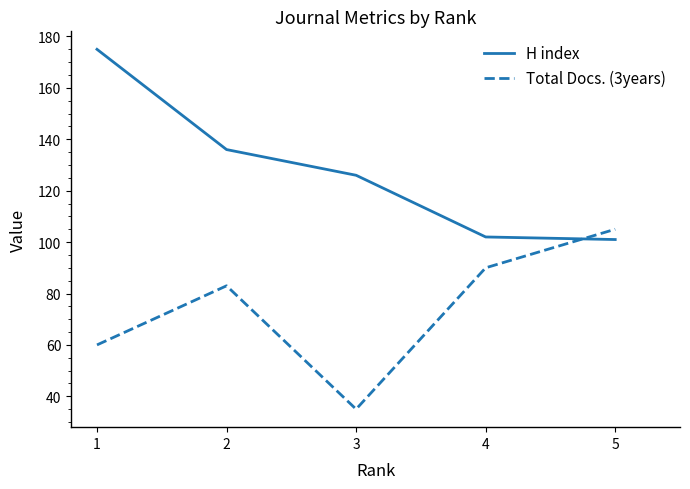

Does the chart display data point markers on the line(s)?

No